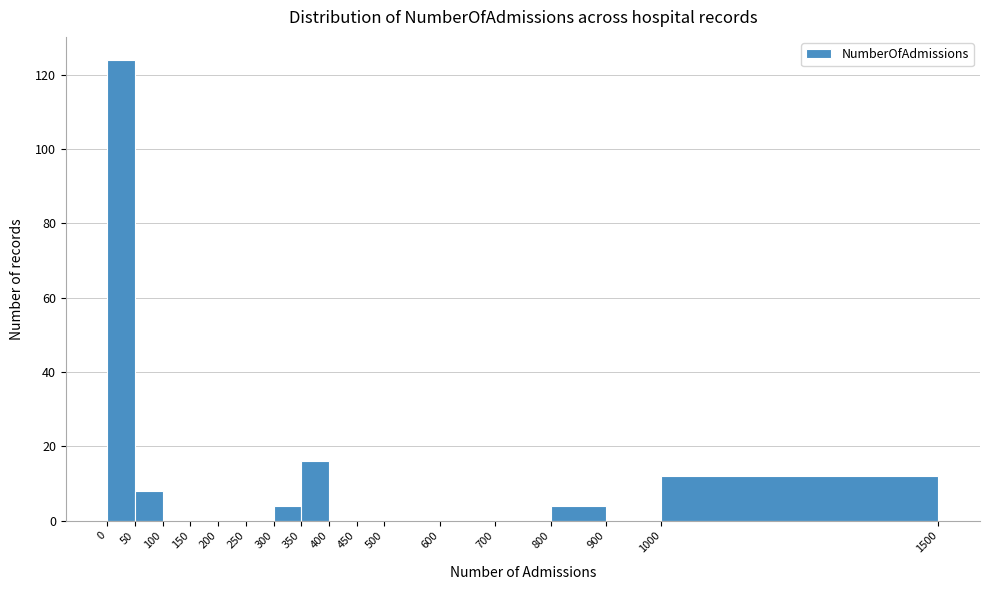

How tall is the bar that spans 300 to 350 on the x-axis? The values are not printed on the chart, so give them approximately, as read against the axis.

4